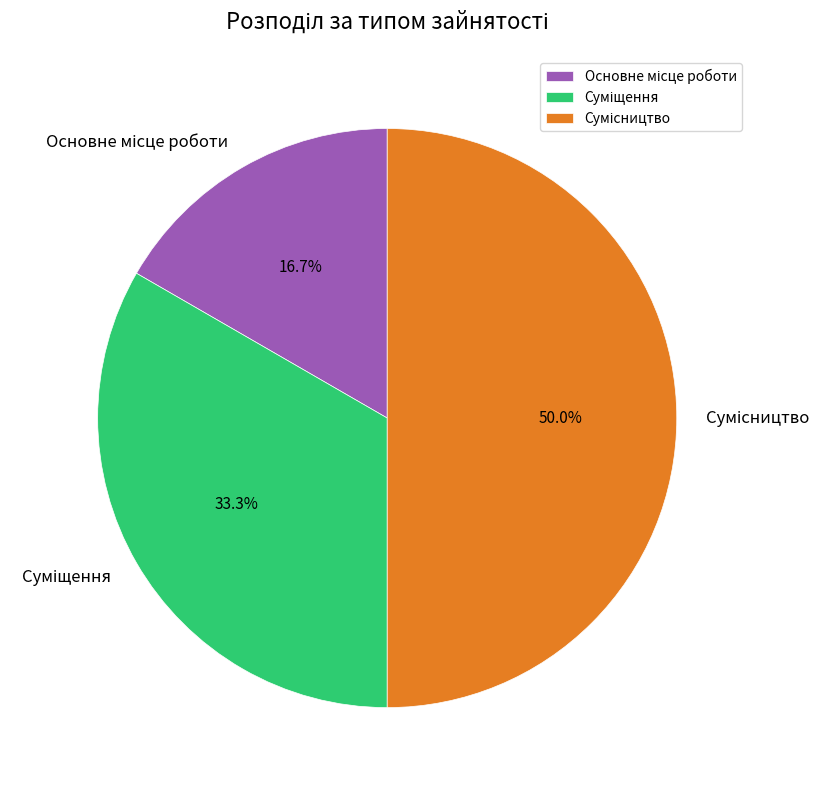

How many slices are in this pie chart?

3